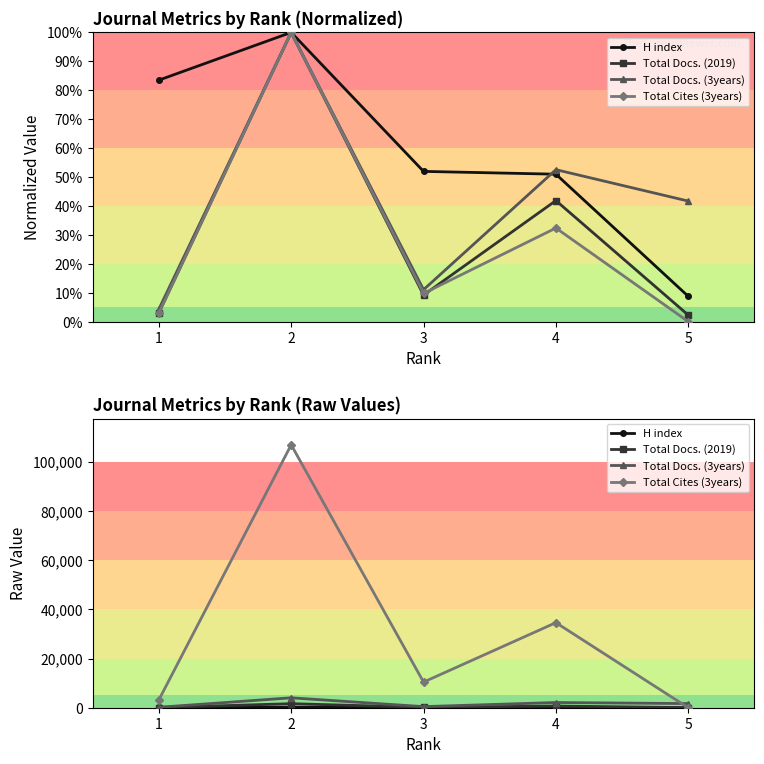

What are all the series names shown in the legend?

H index, Total Docs. (2019), Total Docs. (3years), Total Cites (3years)